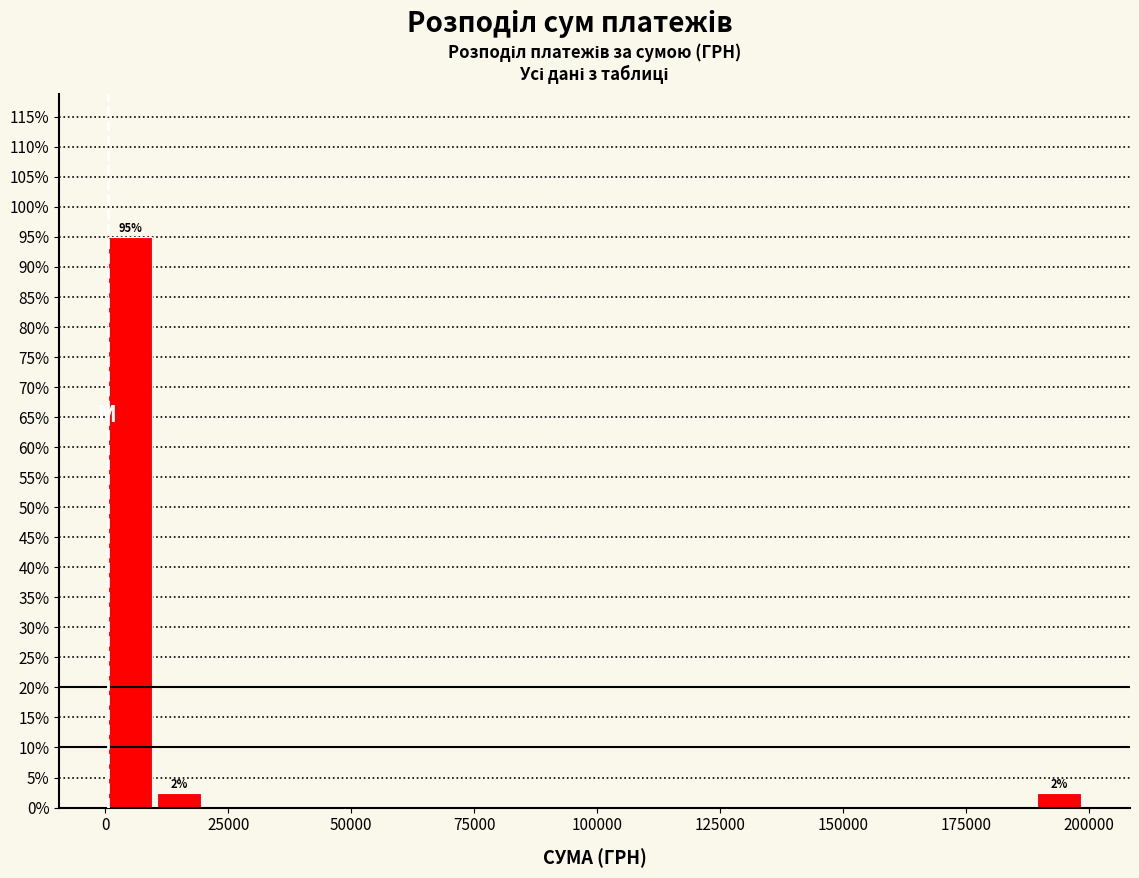

Around what value on the x-axis is the tallest bar? Give the approximate position of its centre, as read against the axis.

5000